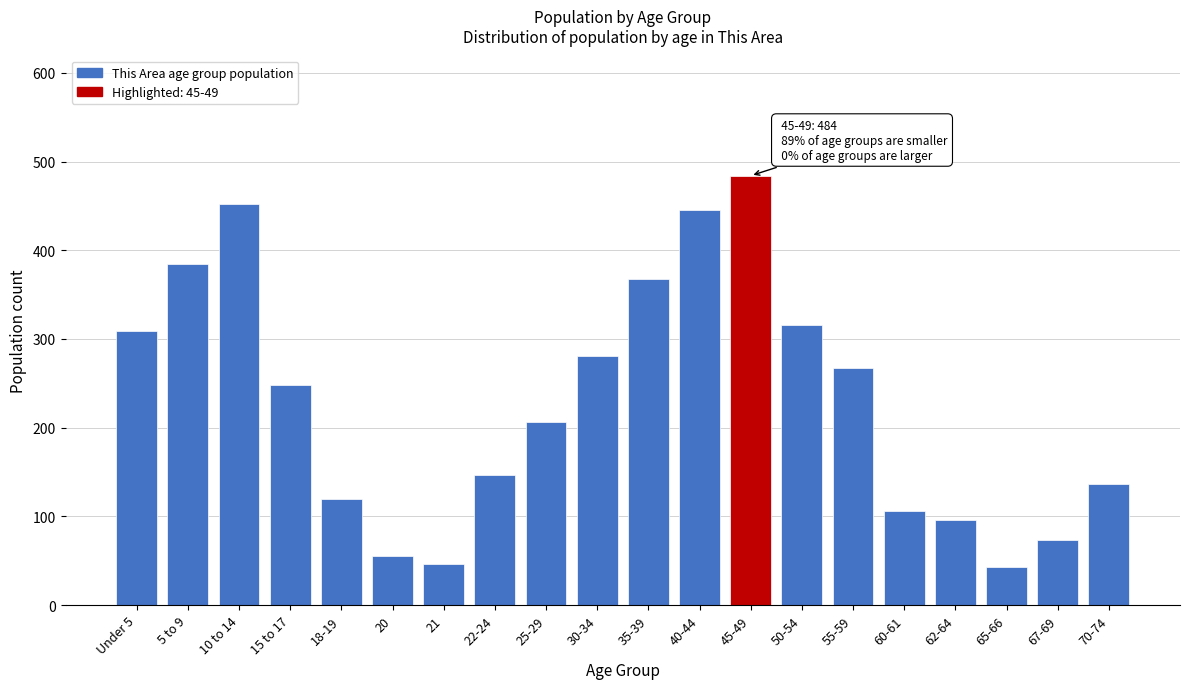

Reading left to right, transcribe all the data shown in this chart.

Under 5=309	5 to 9=384	10 to 14=452	15 to 17=248	18-19=120	20=55	21=46	22-24=147	25-29=206	30-34=281	35-39=367	40-44=445	45-49=484	50-54=316	55-59=267	60-61=106	62-64=96	65-66=43	67-69=73	70-74=136